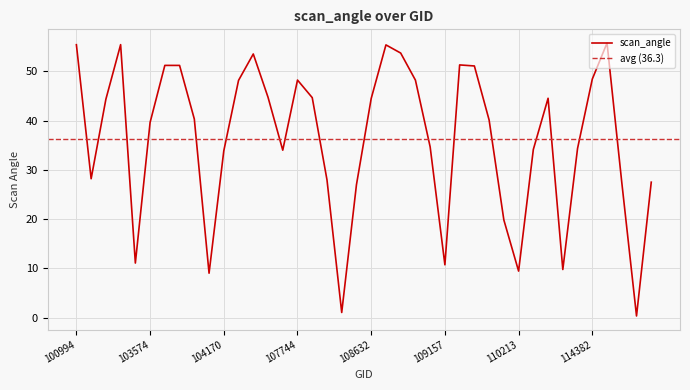

How many points are lower than both their immediate neighbors (excluding endpoints)?

9